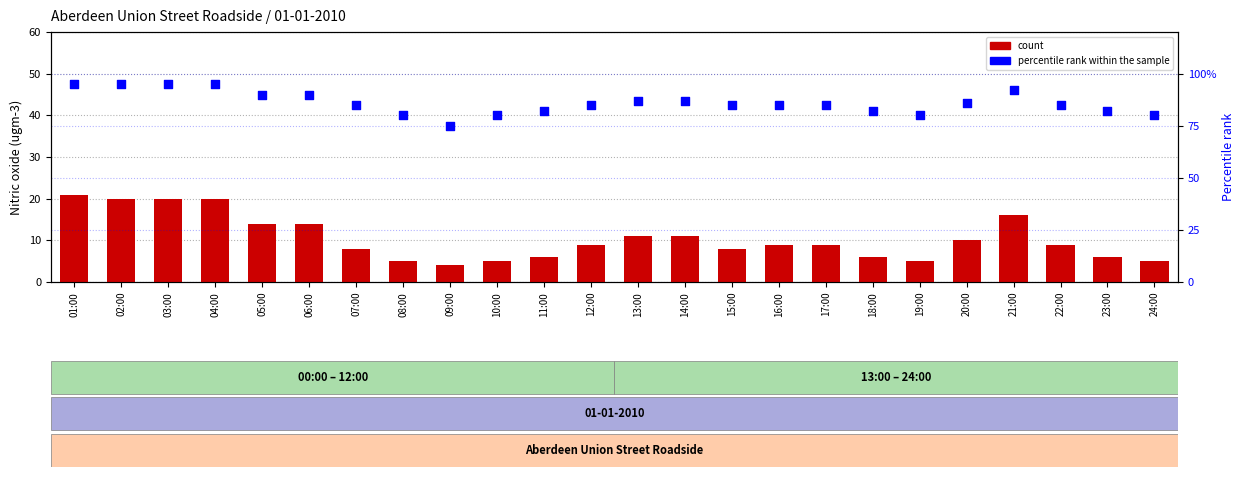

What is the total value across all series at 16:00?

94